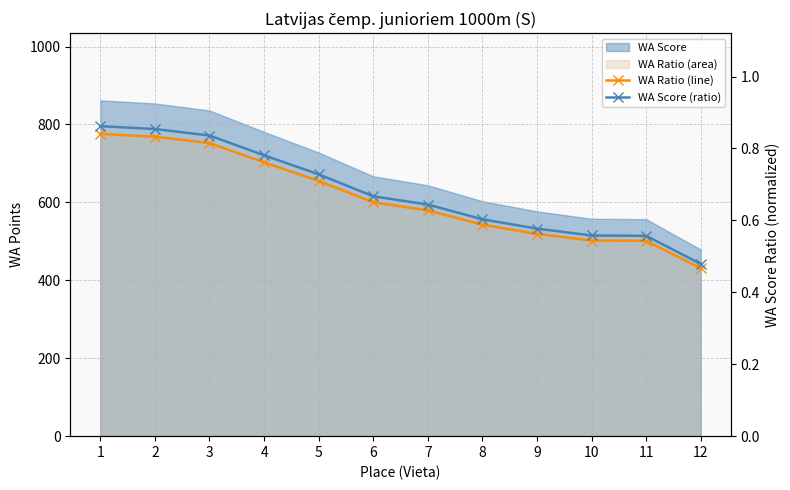

What is the total value across all series at 6?

601.0